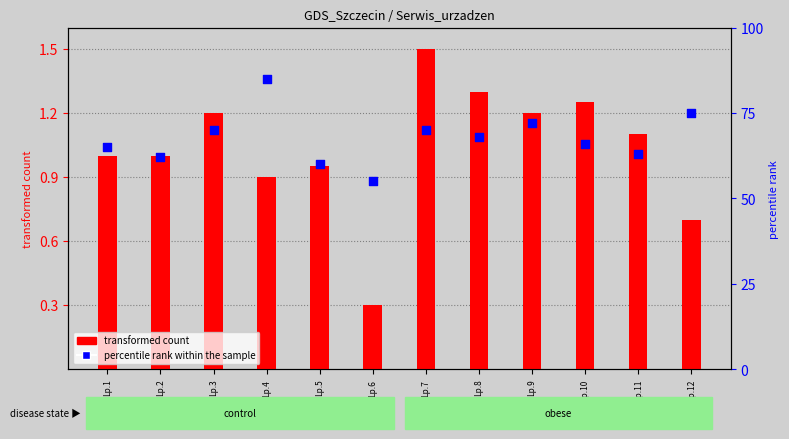

Which series contains the highest Y value?

percentile rank within the sample